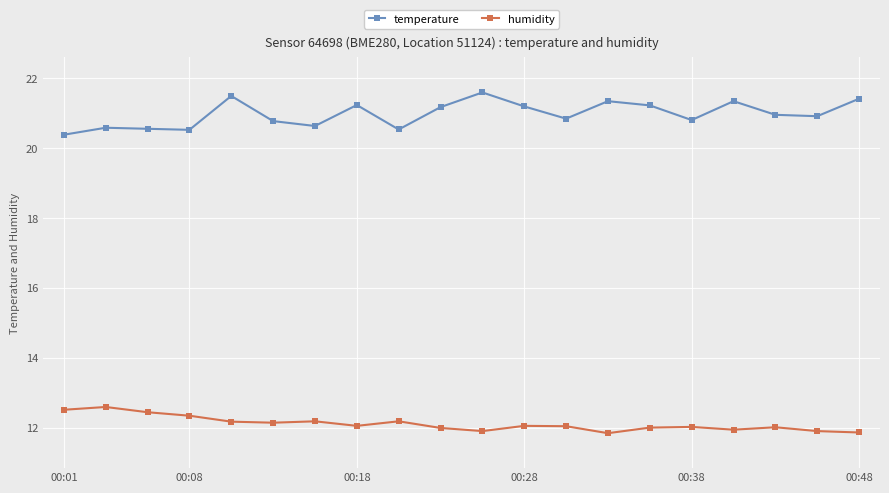

What is the maximum value shown in the chart?

21.6